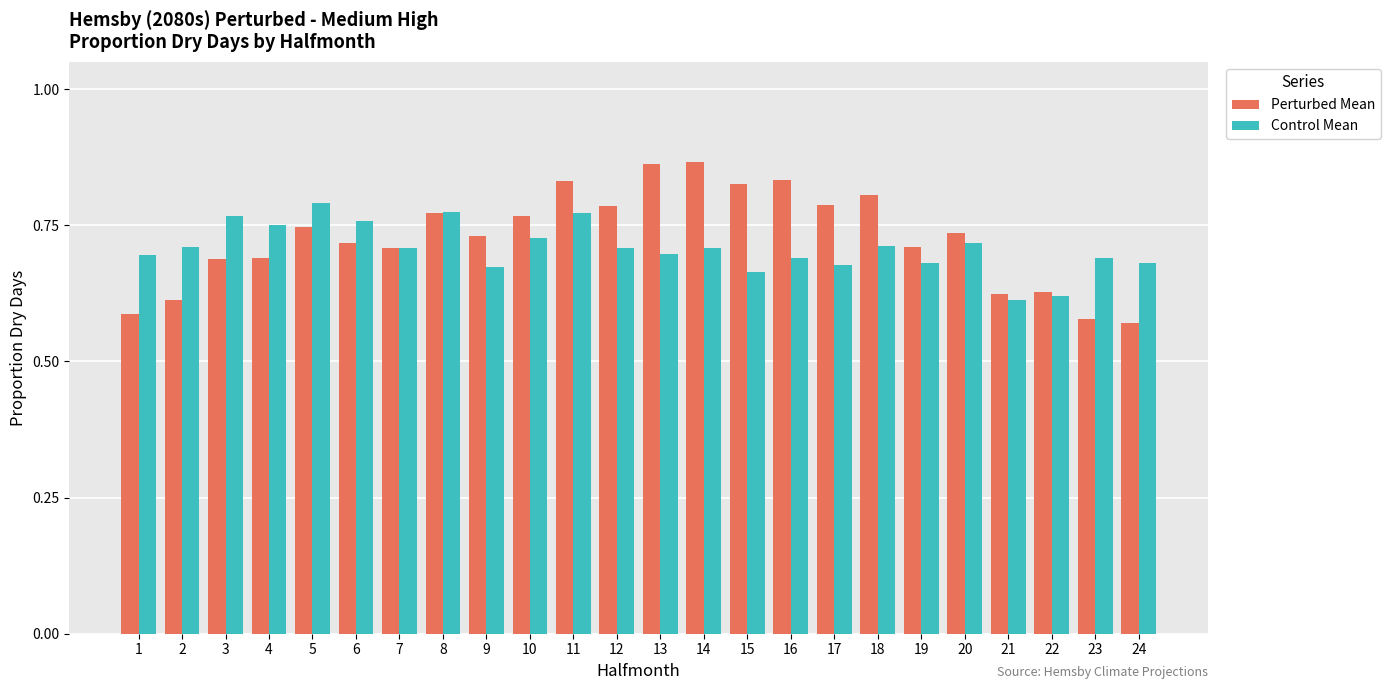

Is the value of Control Mean at 23 greater than the value of Perturbed Mean at 16?

No